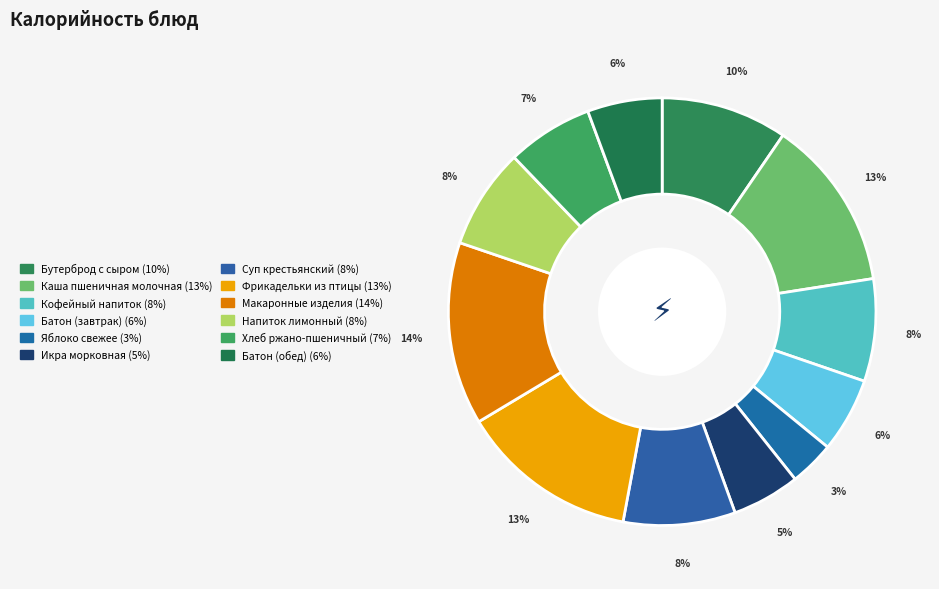

What portion of the pie excludes Фрикадельки из птицы?

86.5%